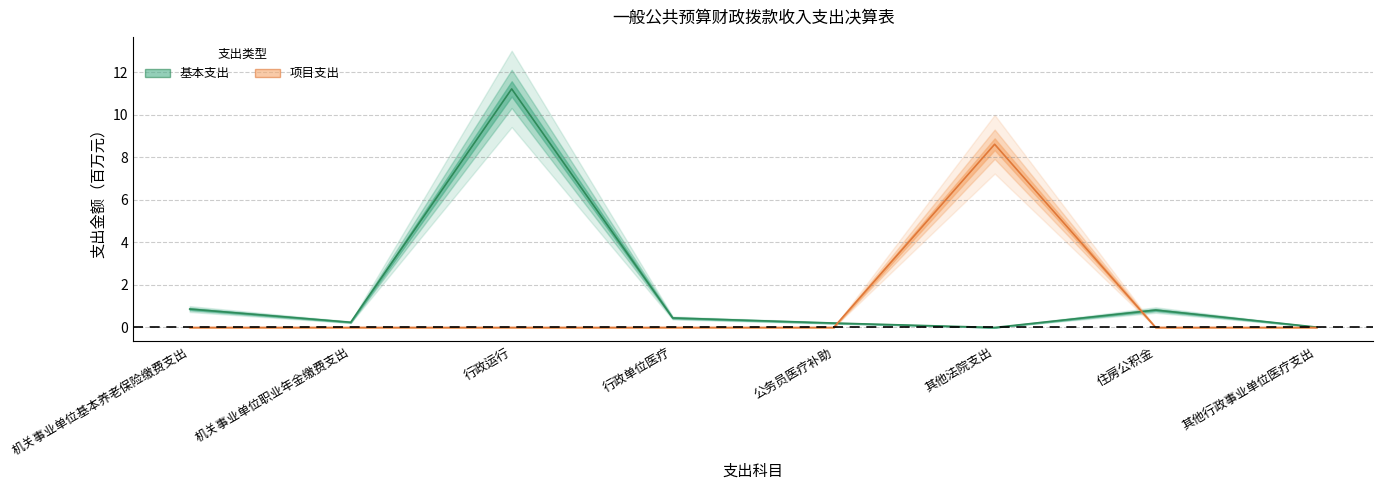

How many times do 项目支出 and 基本支出 cross each other?

2